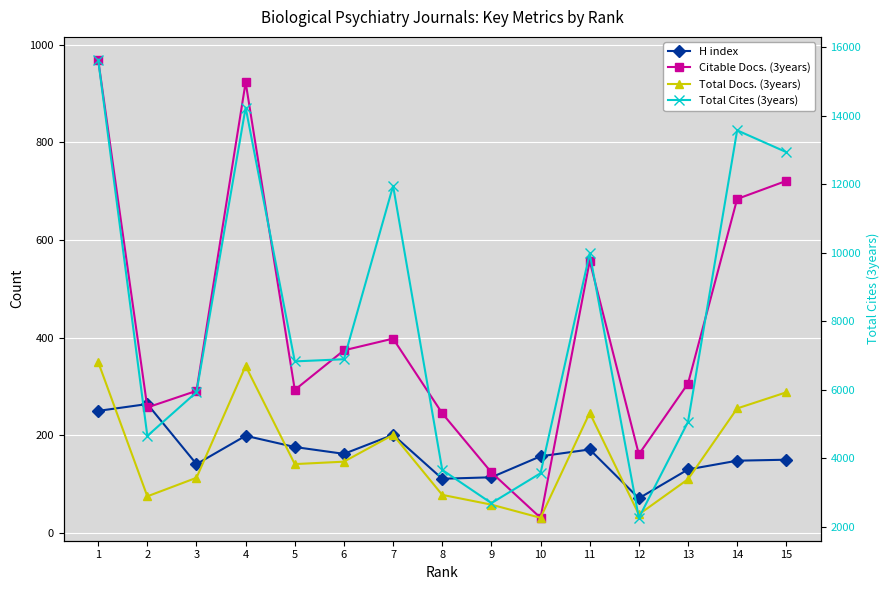

What is the difference between the highest and lowest values at 4?

14039